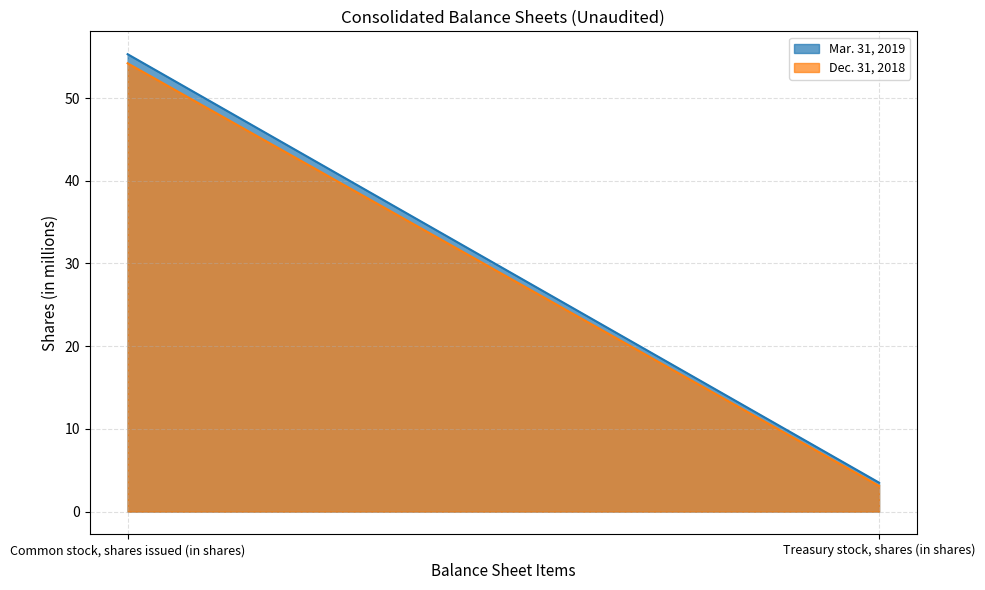

How many values in the Dec. 31, 2018 series exceed 54?

1